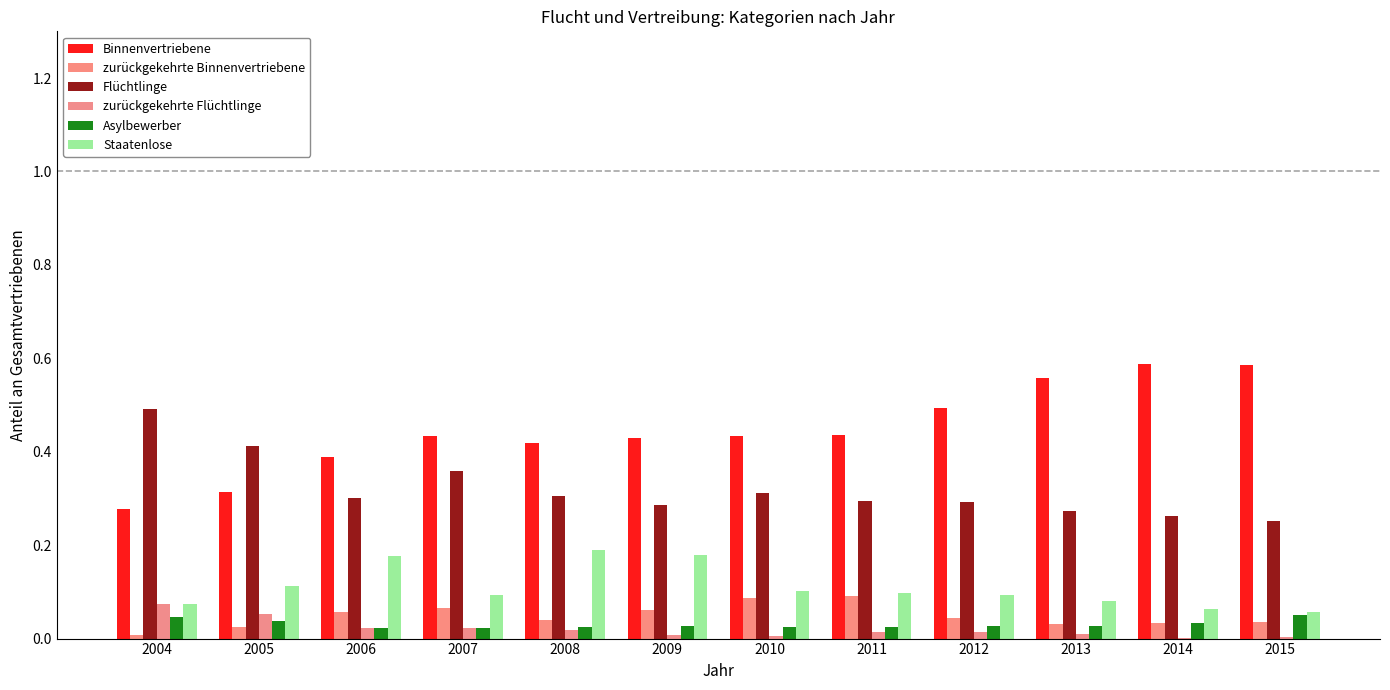

What is the total value across all series at 2012?

1.0